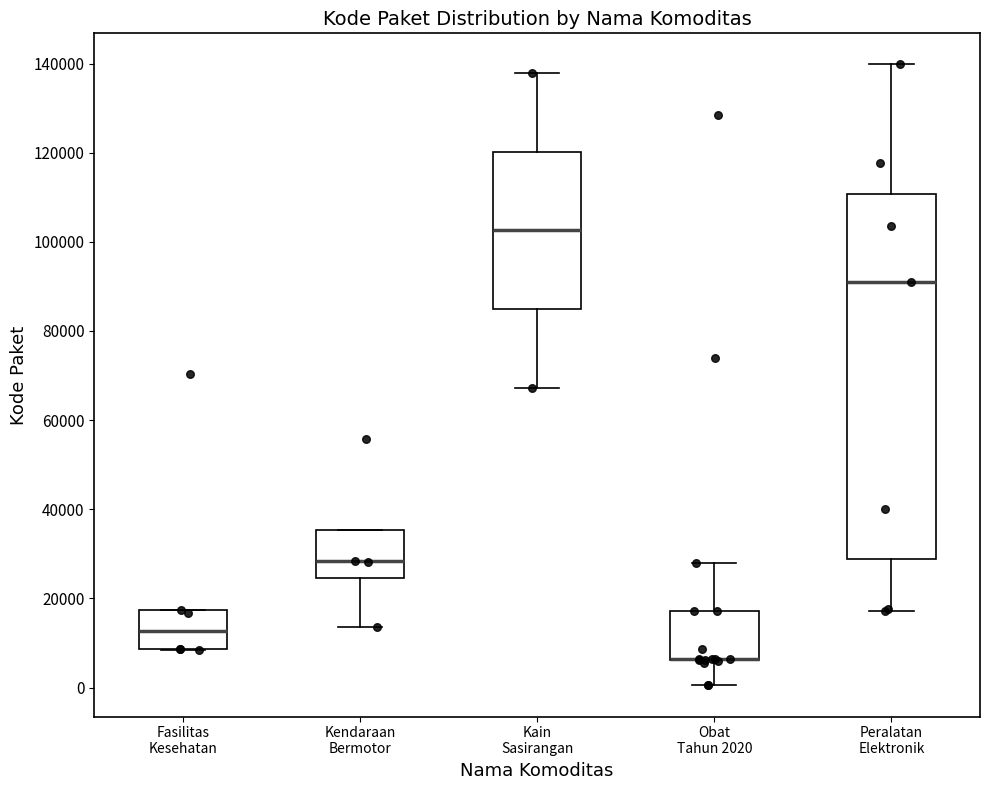

Reading left to right, transcribe this box plot: for each box, give where its median line is, the range the box spans, and where its two whiskers end, as read against the y-axis. The values are not printed on the chart, so give them approximately, as read against the axis.

Fasilitas Kesehatan: median 12000, box 8000 to 18000, whiskers 8000 to 18000
Kendaraan Bermotor: median 28000, box 24000 to 36000, whiskers 14000 to 36000
Kain Sasirangan: median 102000, box 84000 to 120000, whiskers 68000 to 138000
Obat Tahun 2020: median 6000 (drawn on the box's lower edge), box 6000 to 18000, whiskers 0 to 28000
Peralatan Elektronik: median 92000, box 28000 to 110000, whiskers 18000 to 140000